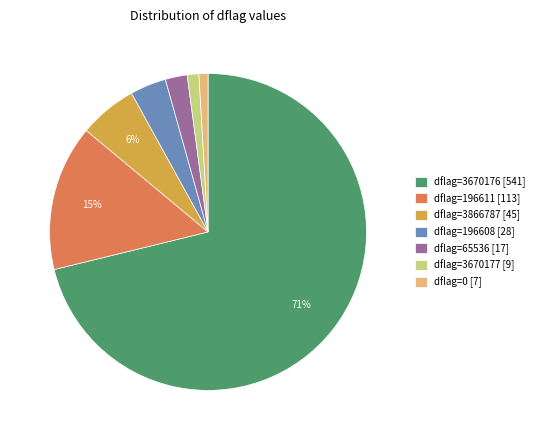

Which slice is the largest?

dflag=3670176 [541]